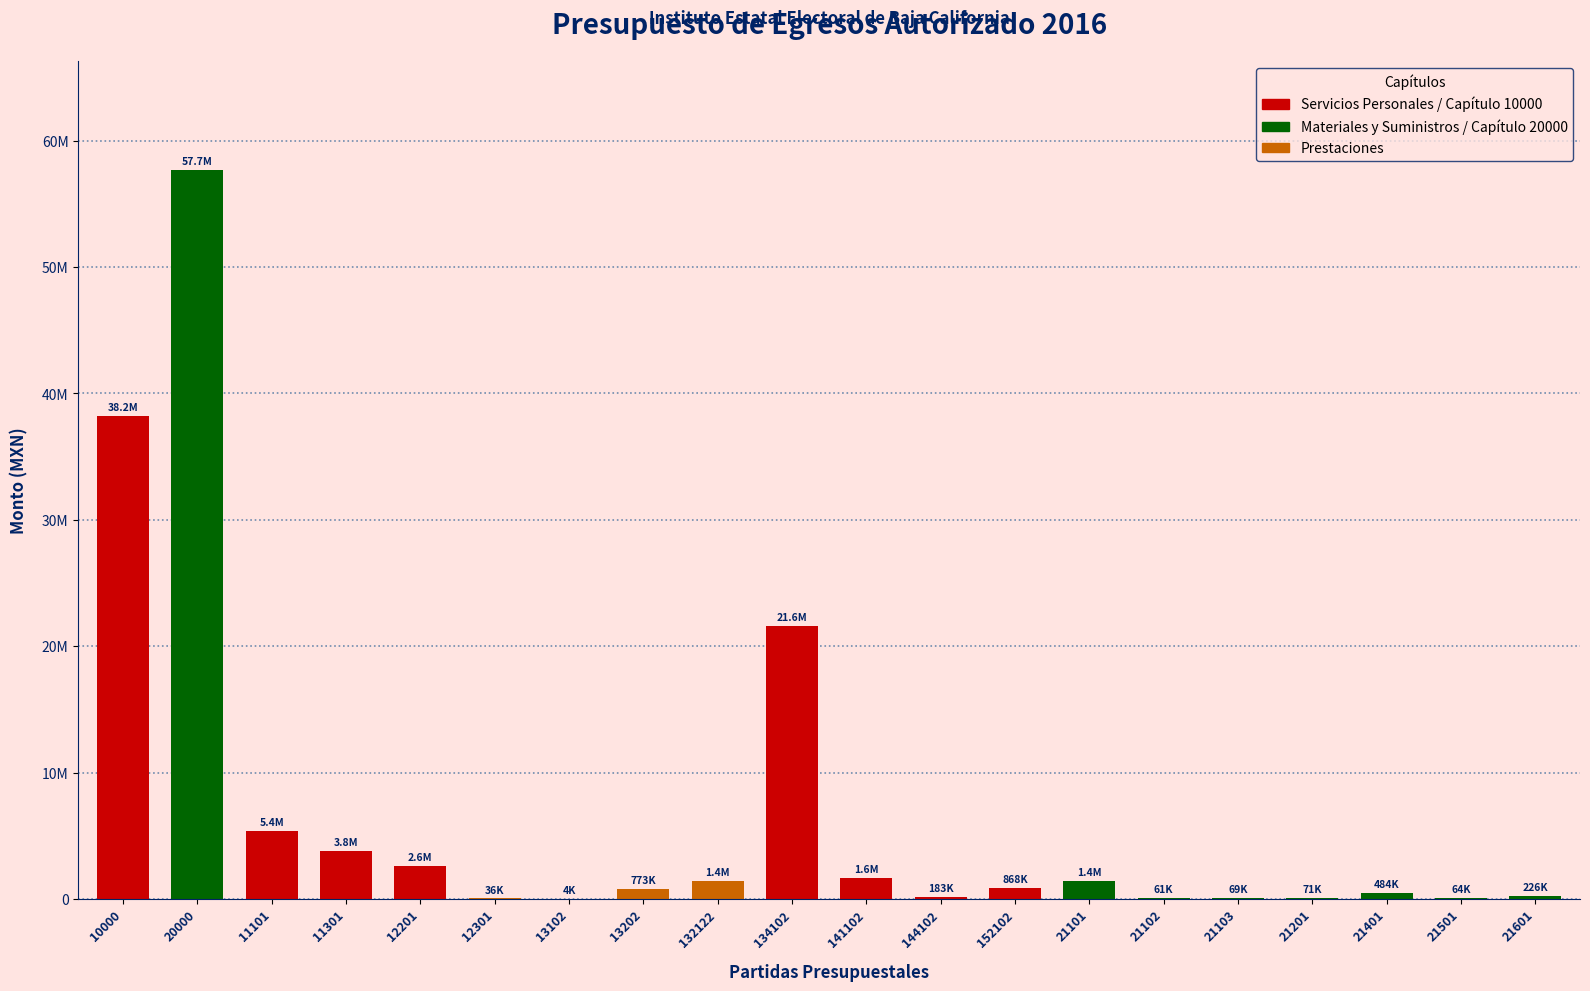

Are the bars horizontal?

No